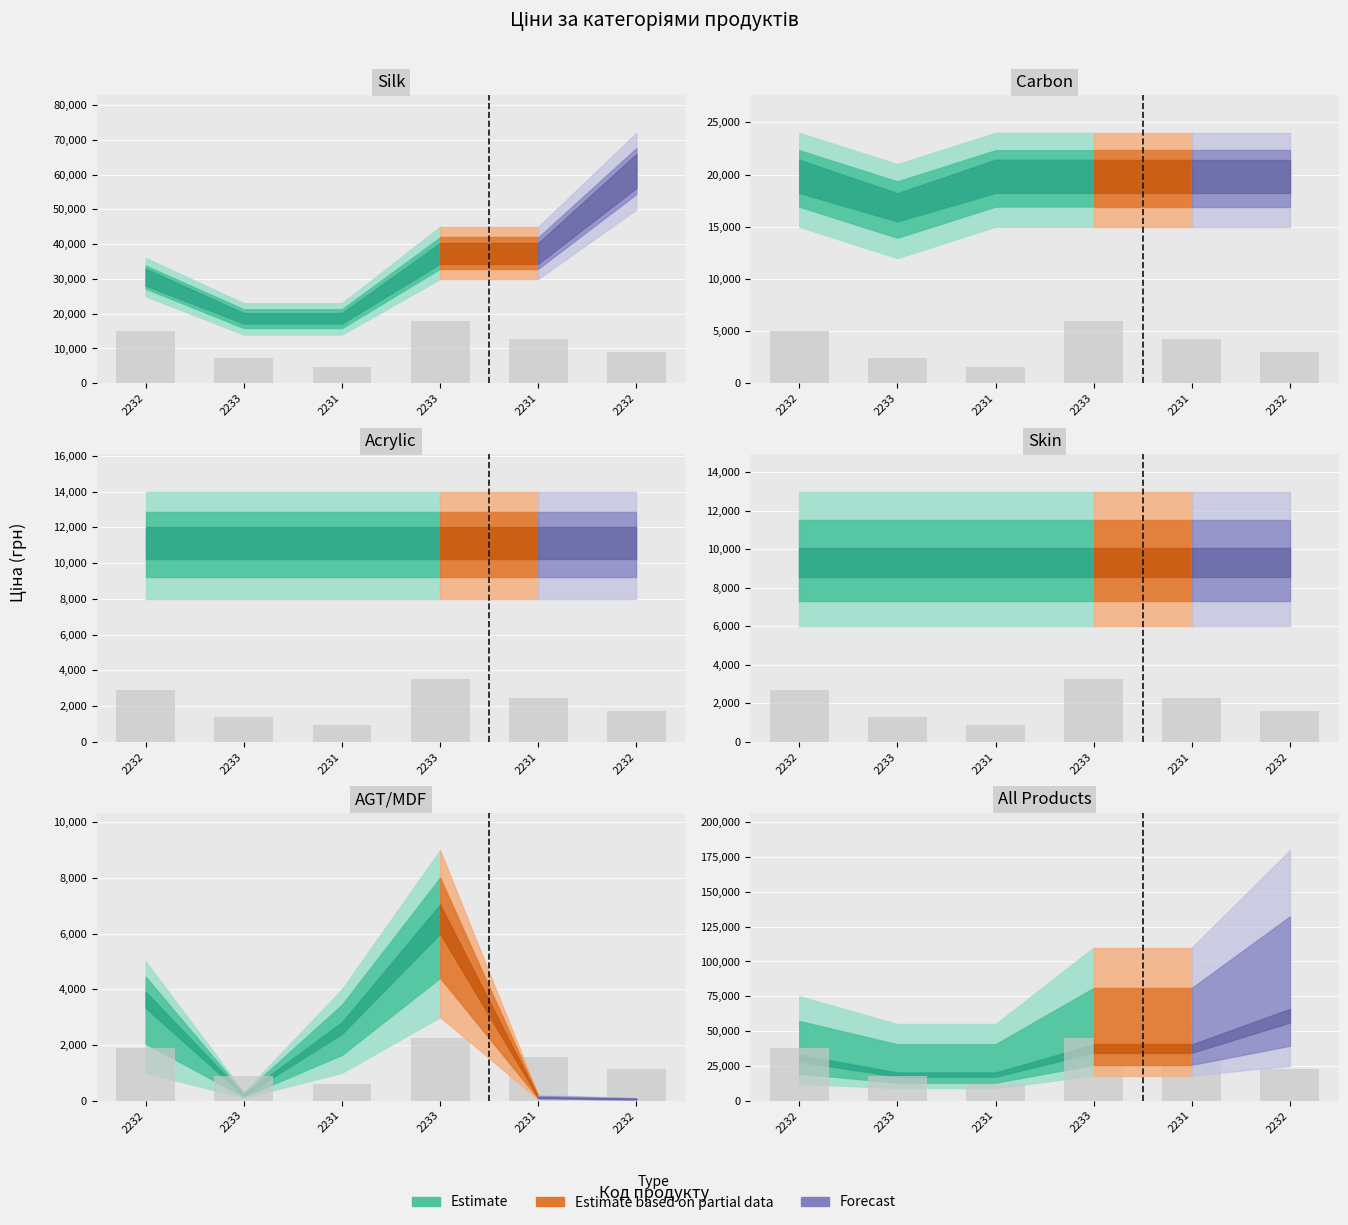

The value of Carbon at 285672232 is 19831.1. True or false?

True